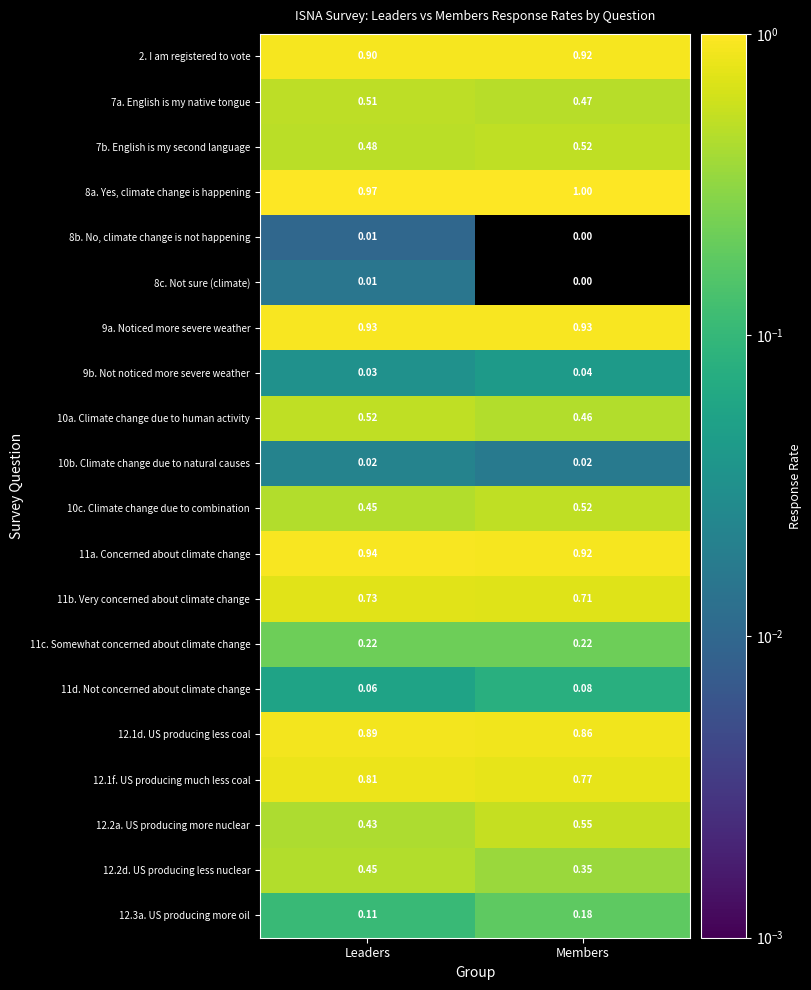

List the labels in order of 8b. No, climate change is not happening value, smallest first.

Members, Leaders